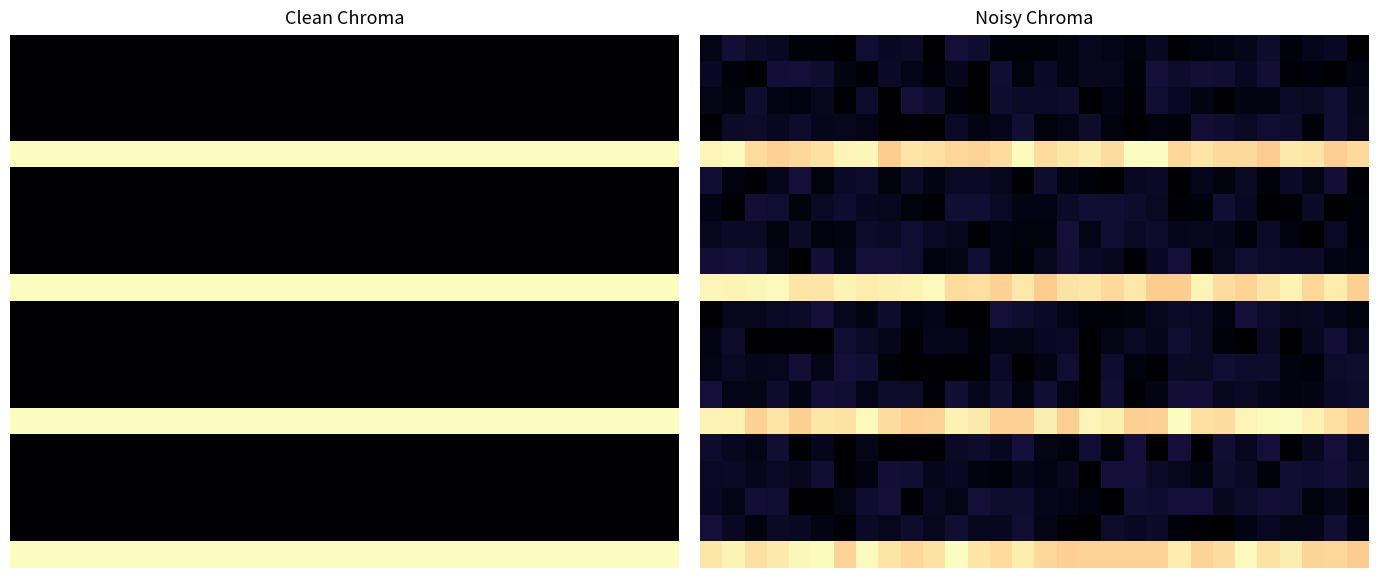

Which series has the largest range (max minus min)?

15.0